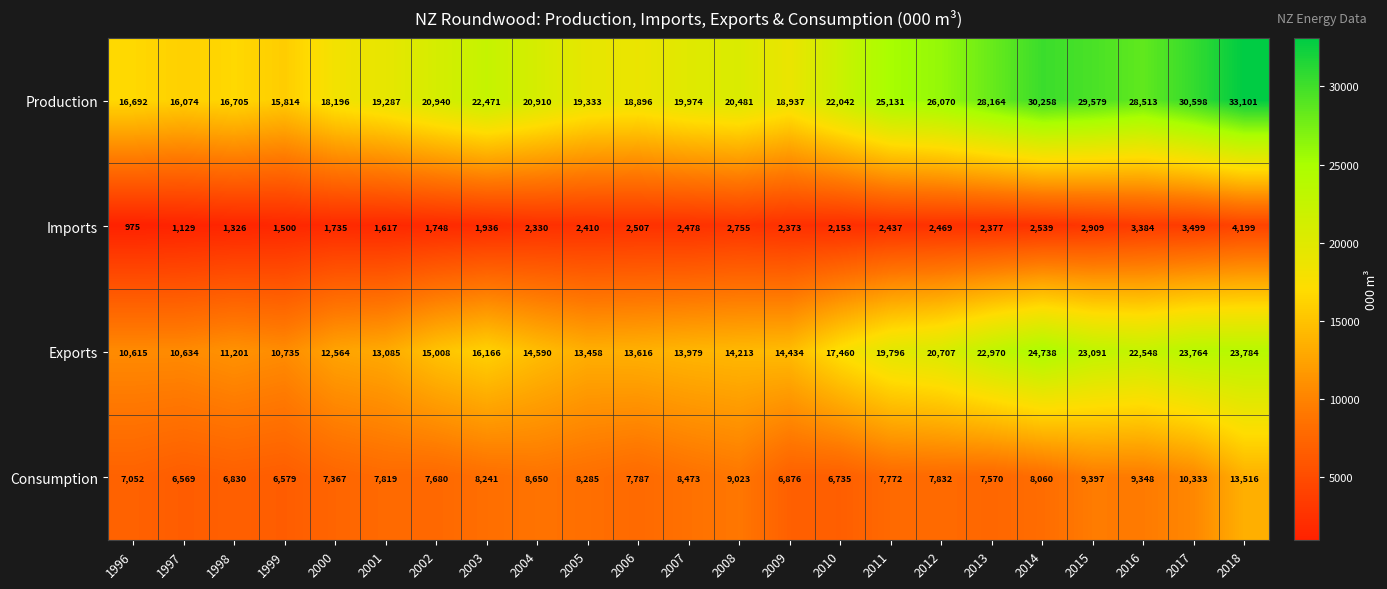

Where is Exports nearest to the value 17676?

2010